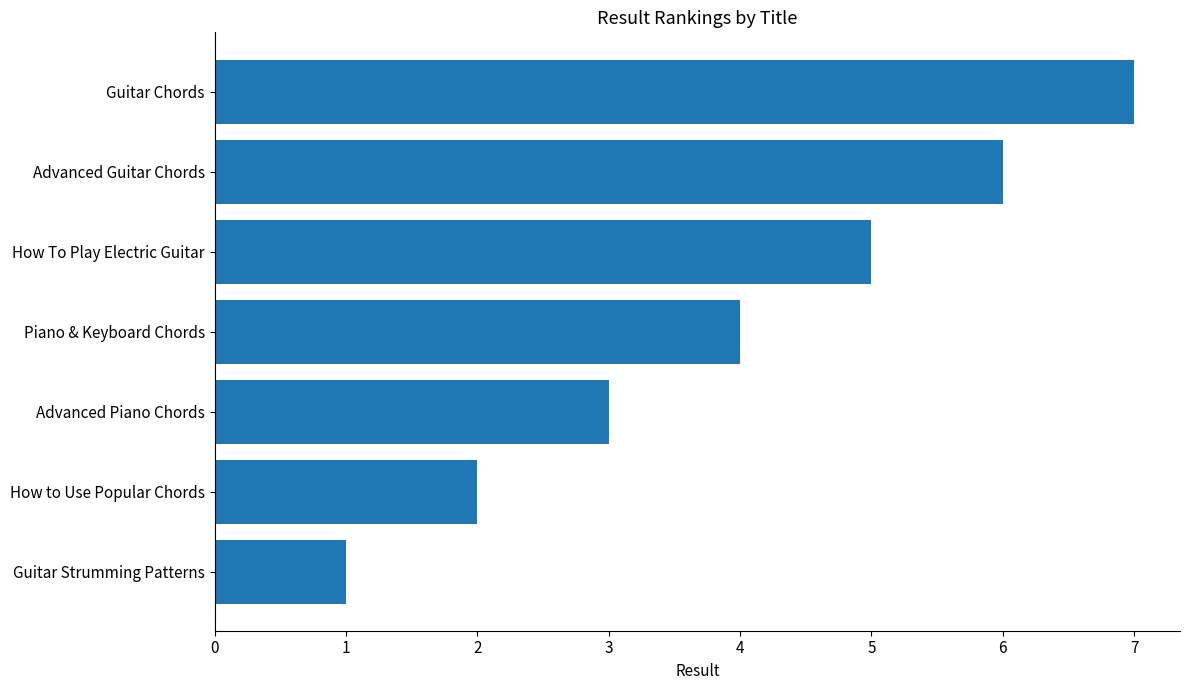

How many bars are there in total?

7